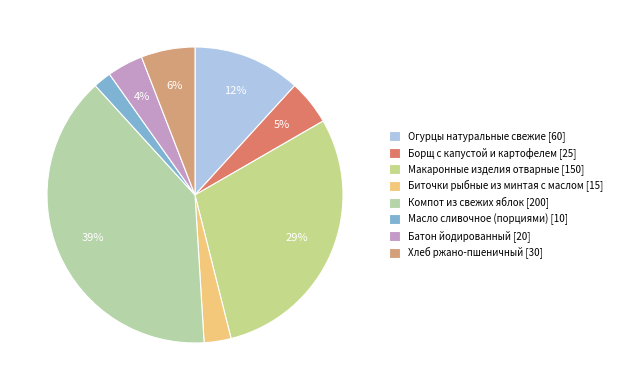

To the nearest percent, what percentage of the pie is Борщ с капустой и картофелем?

5%